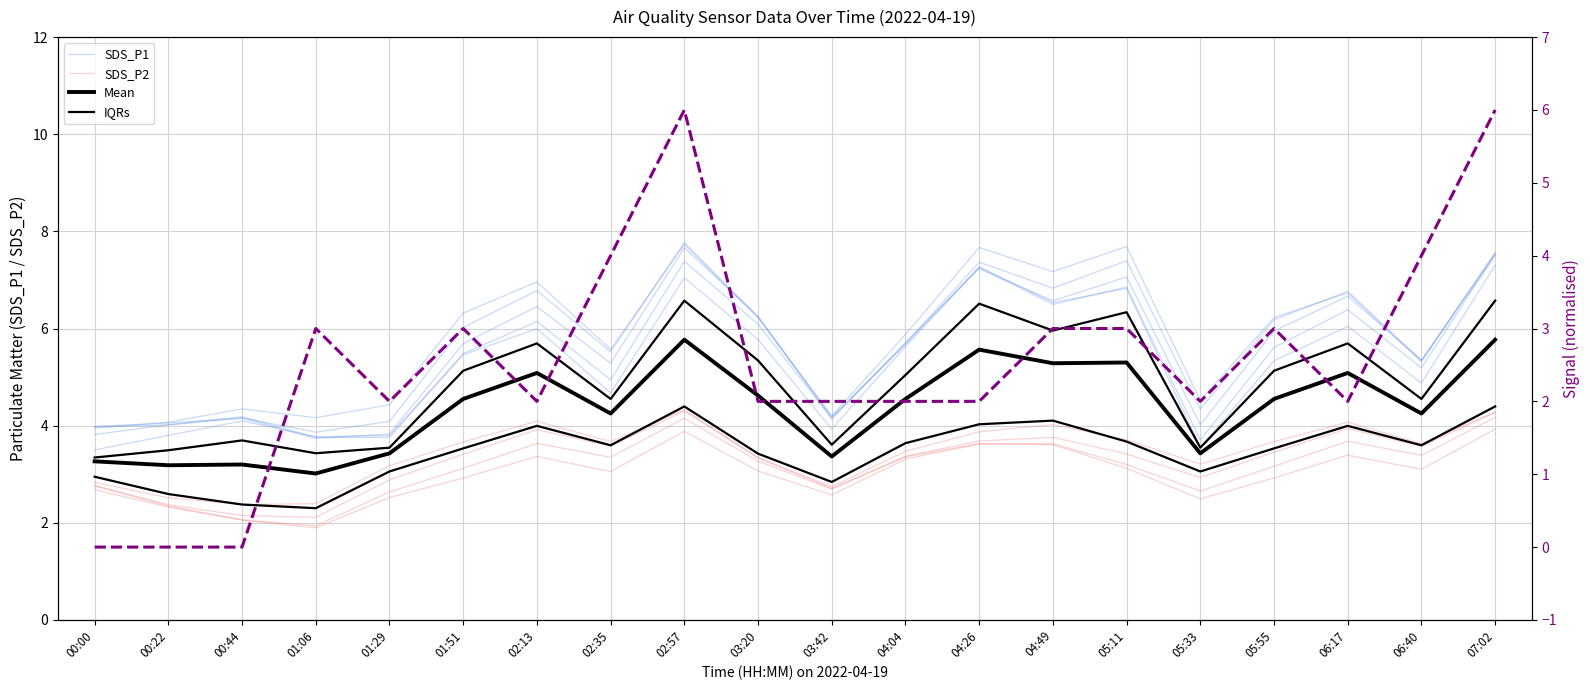

True or false: Mean has more than 0 interior local peaks.

True